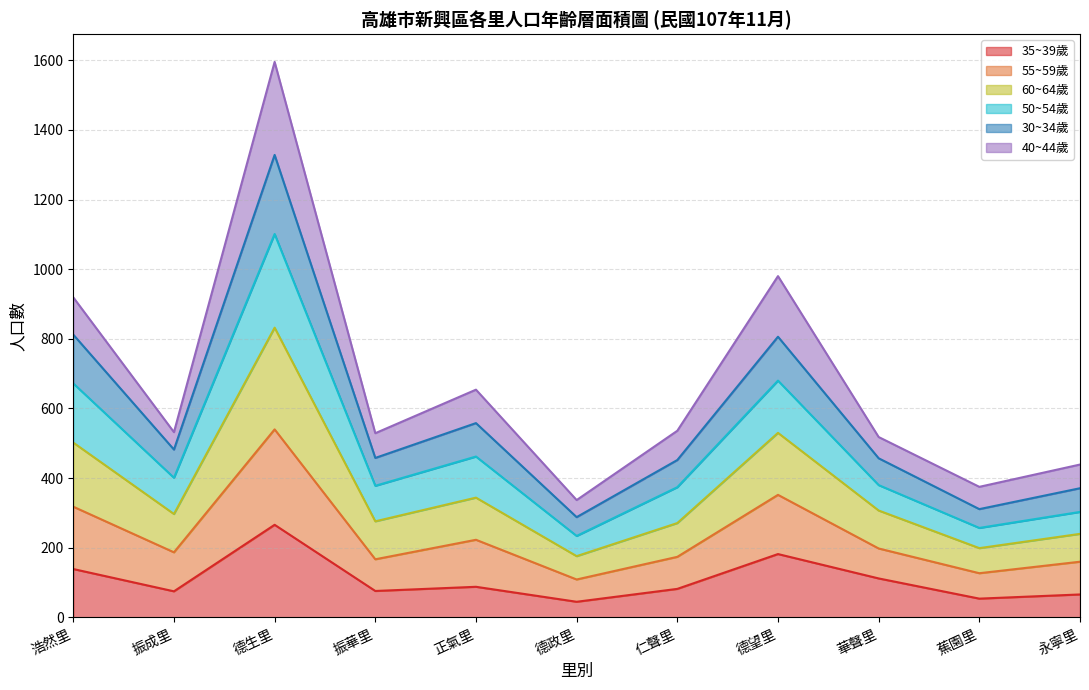

What is the label of the 11th point from the left?

永寧里